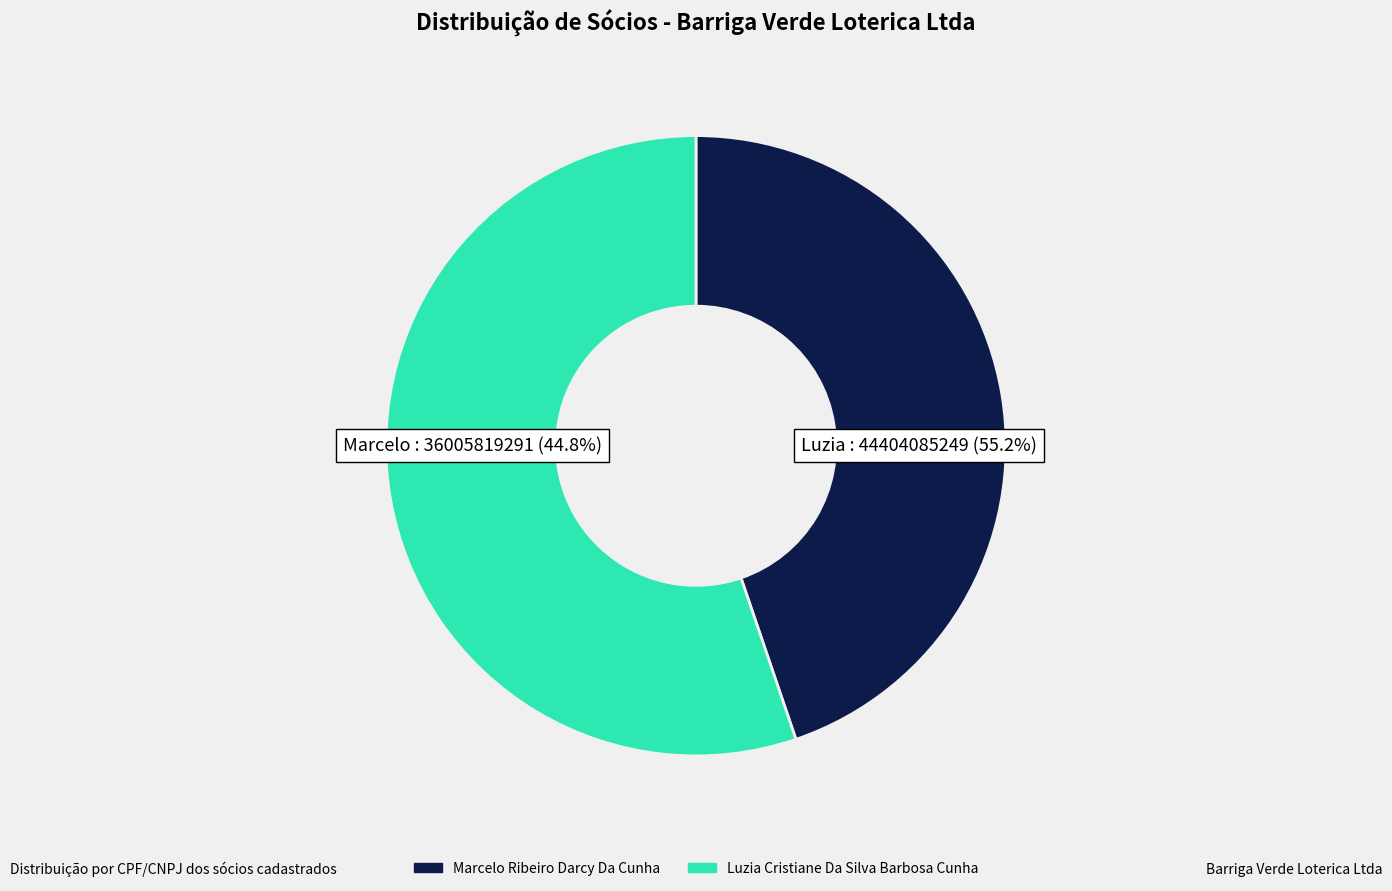

Rank the categories by value from lowest to highest.

Marcelo Ribeiro Darcy Da Cunha, Luzia Cristiane Da Silva Barbosa Cunha